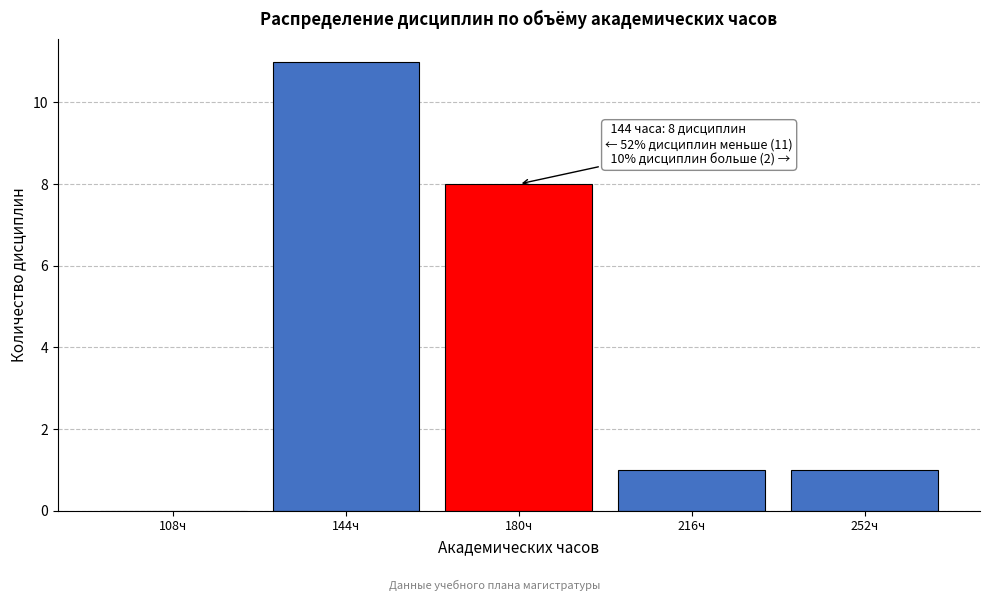

Reading left to right, transcribe all the data shown in this chart.

108ч=0	144ч=11	180ч=8	216ч=1	252ч=1